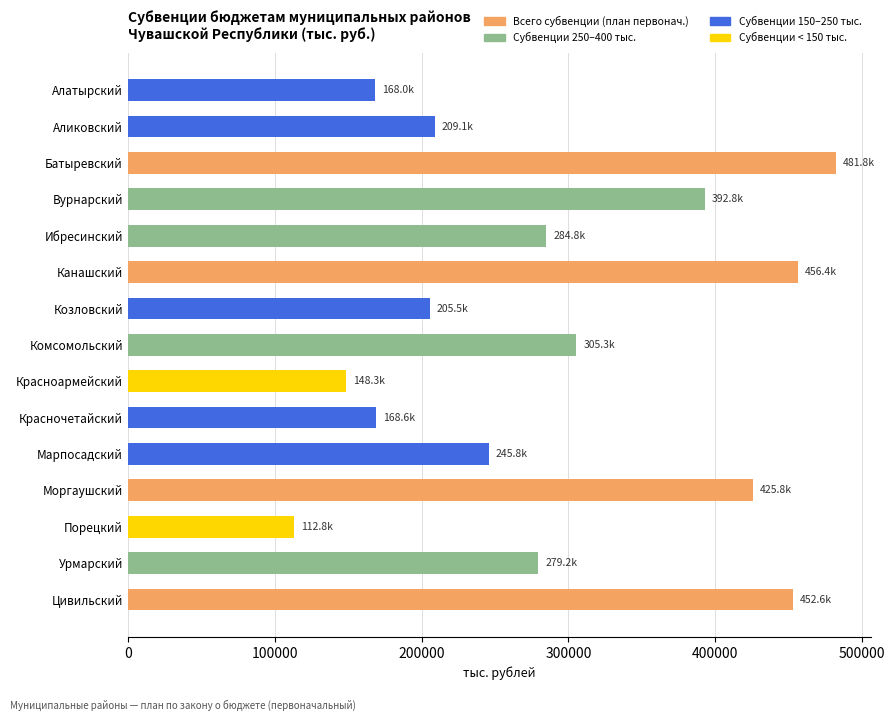

What is the ratio of the value at Красноармейский to the value at Батыревский?

0.3